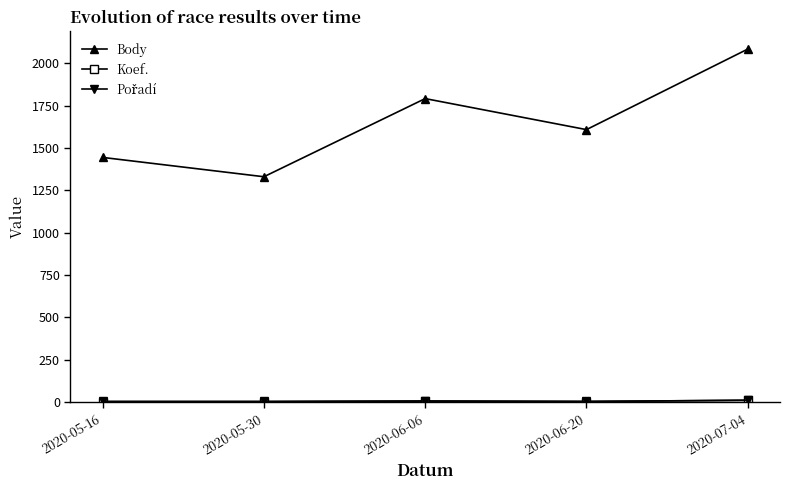

What is the minimum value for Body?

1330